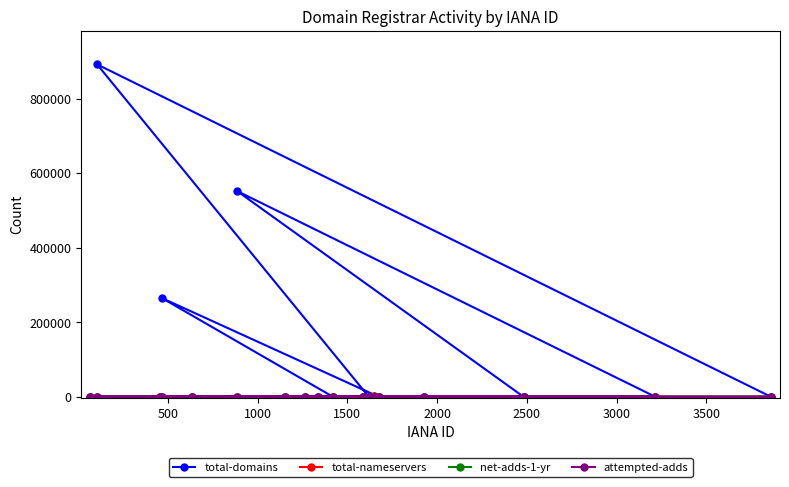

Which series has the widest spread of values?

total-domains